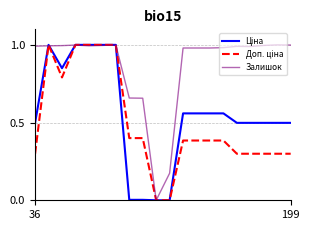

Which series has the largest total across all categories?

Залишок